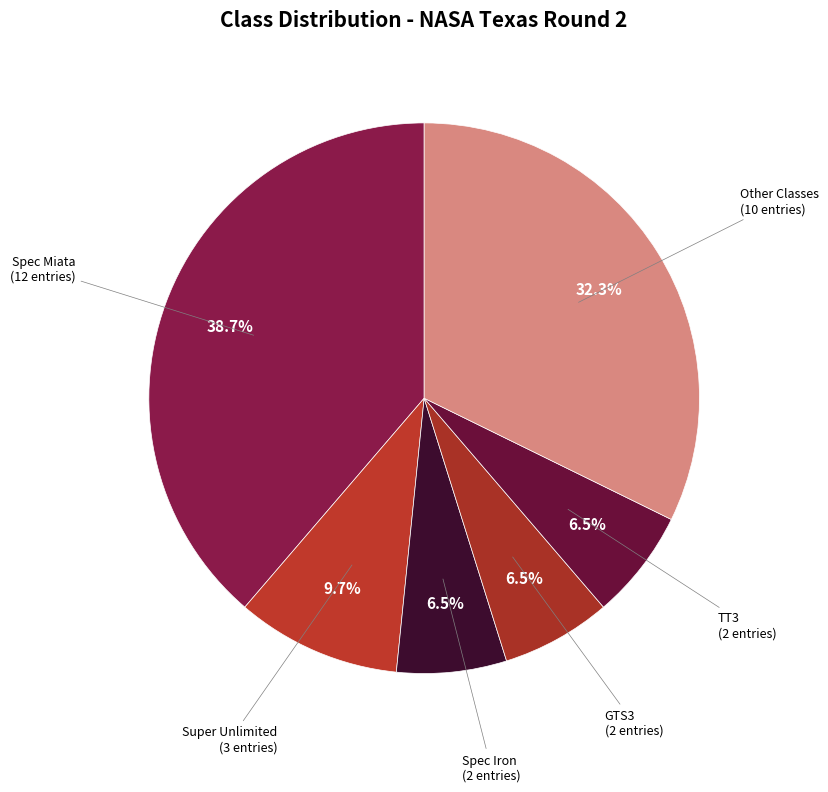

Count the number of slices in the pie.

6